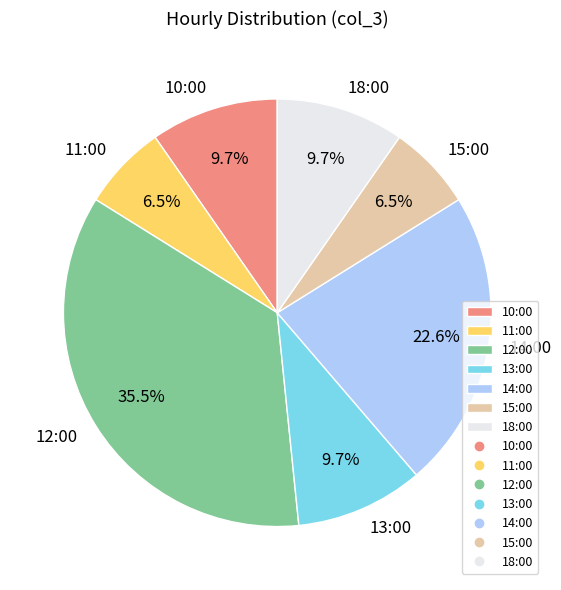

What is the largest slice in the pie chart?

12:00